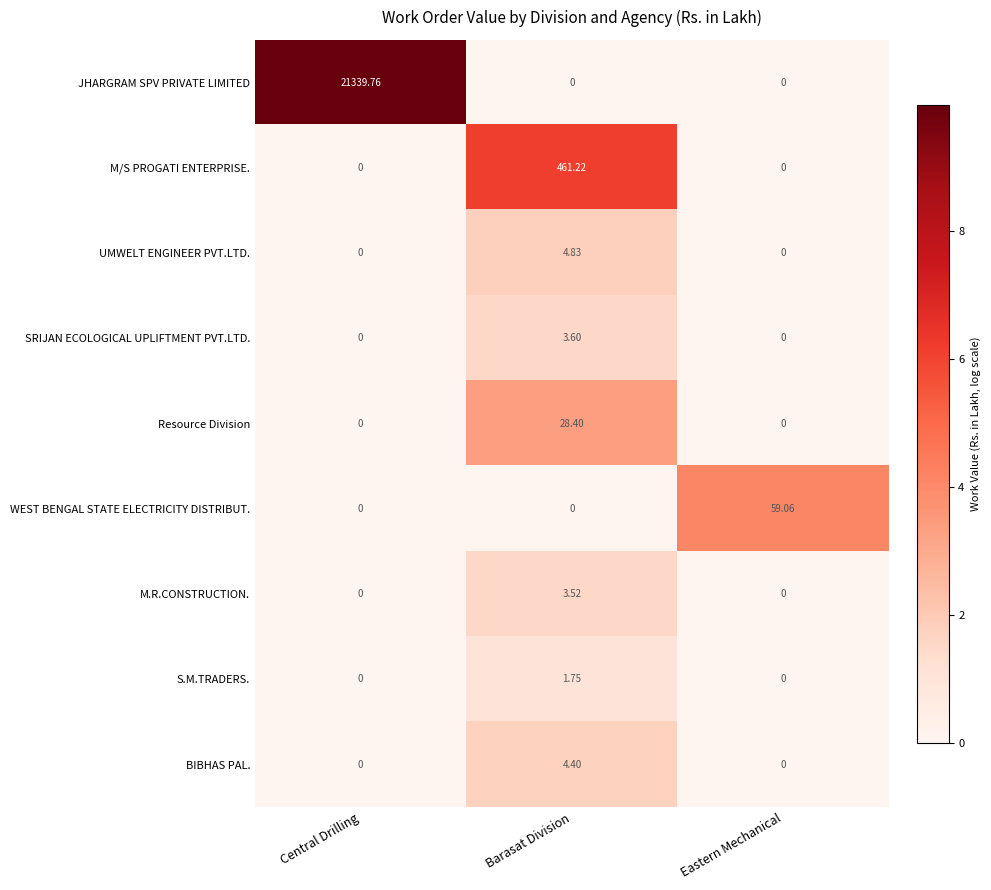

Which series has the largest total across all categories?

JHARGRAM SPV PRIVATE LIMITED